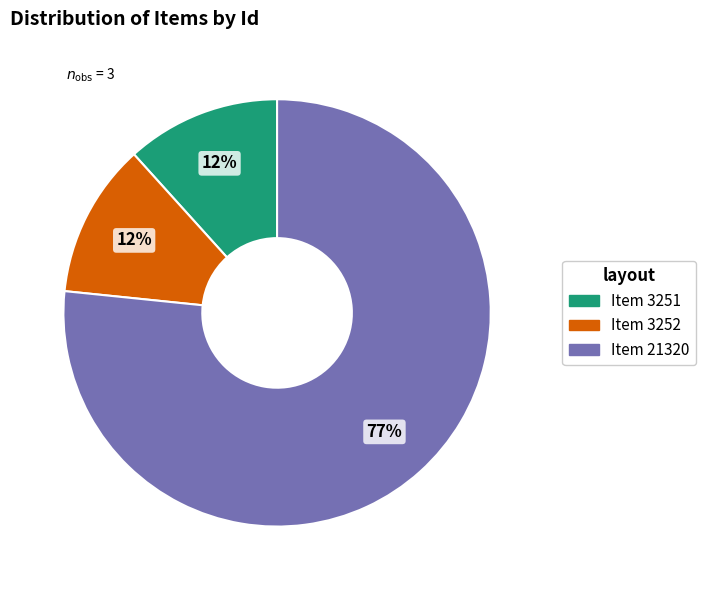

To the nearest percent, what is the average slice percentage?

33%